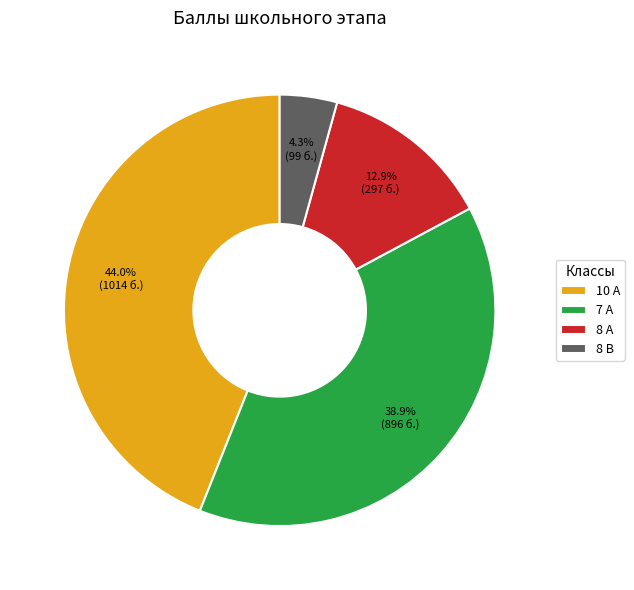

What is the ratio of the value at 7 А to the value at 8 А?

3.0